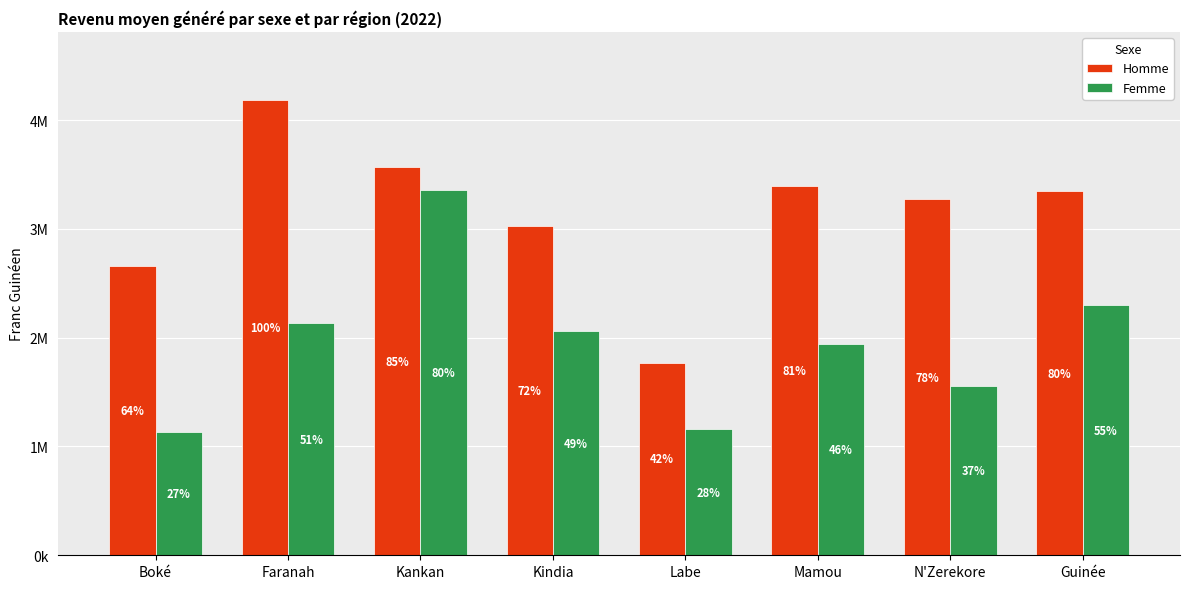

List the series in order of their overall mean, lowest first.

Femme, Homme